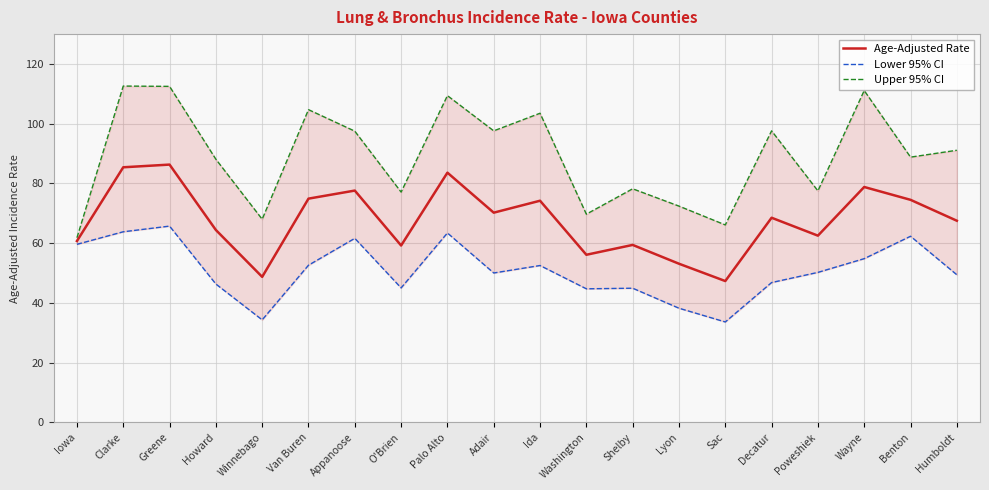

Count the number of data series in this chart.

3